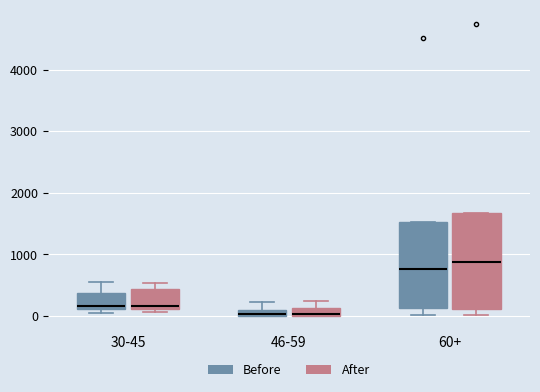

Which box is the tallest, from its lower edge to its upper edge?

60+ (After)